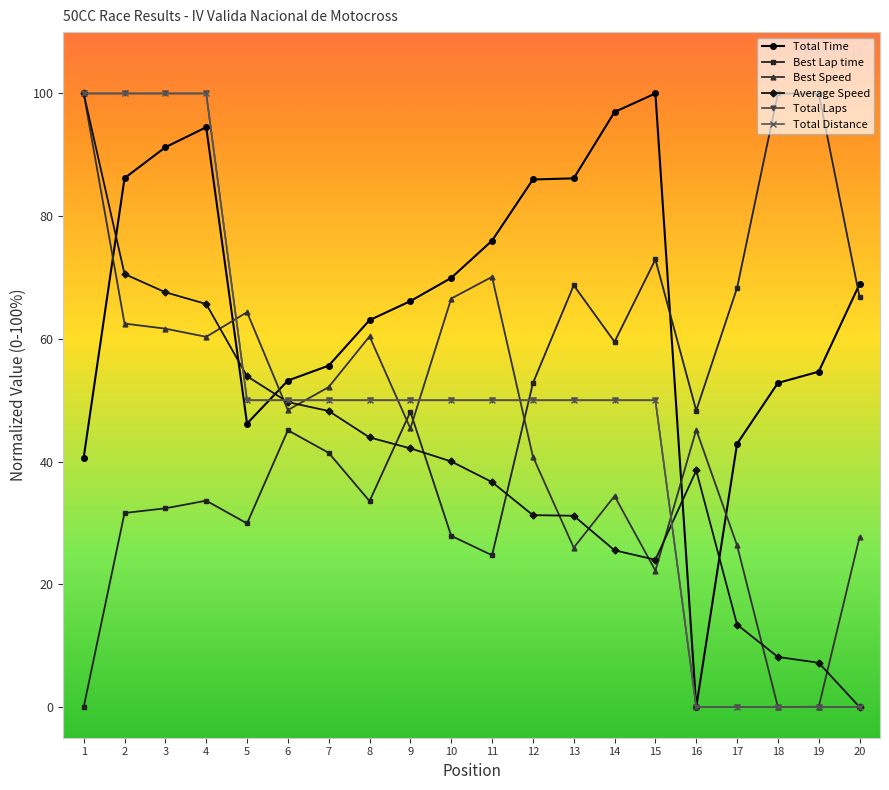

Which series has the largest total across all categories?

Total Time